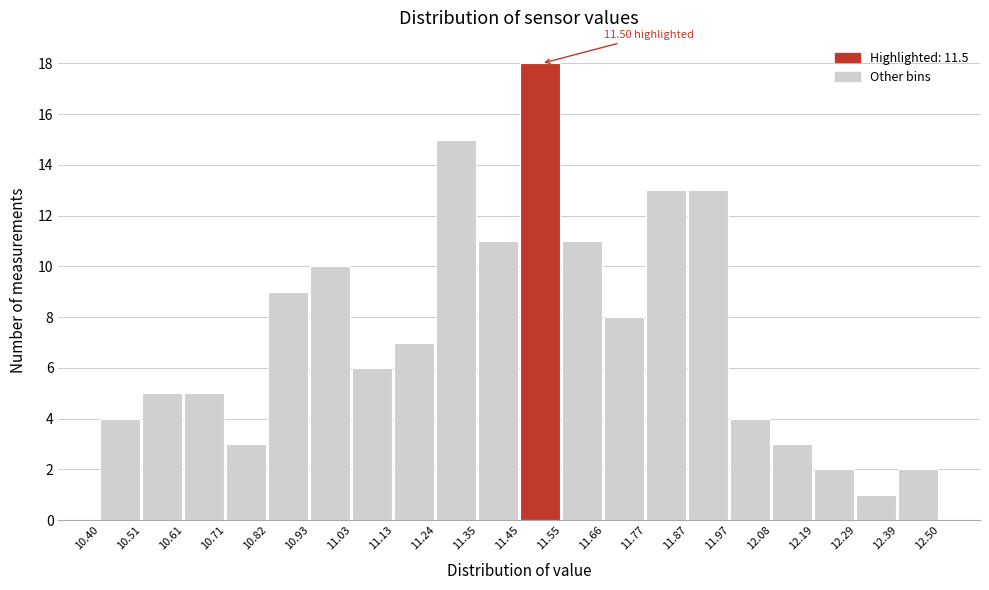

Which range on the x-axis has the tallest bar?

11.45 to 11.55